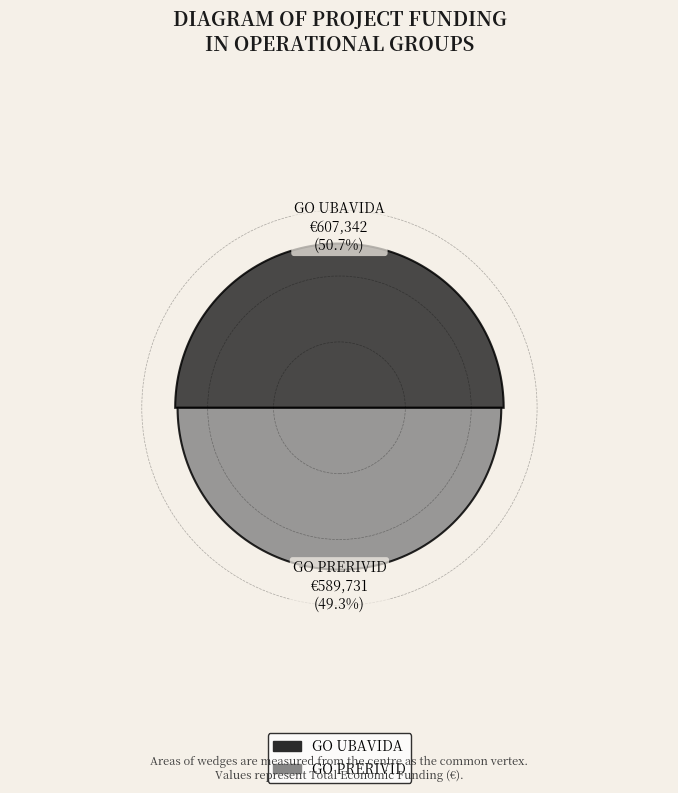

Which slice is the smallest?

GO PRERIVID